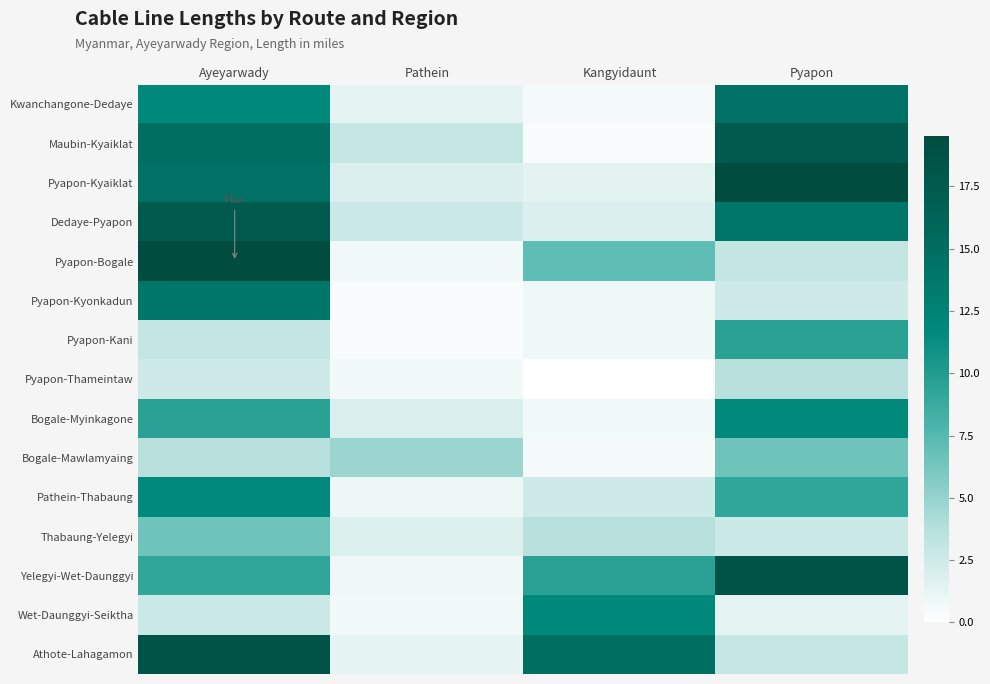

What is the maximum value shown in the chart?

19.5